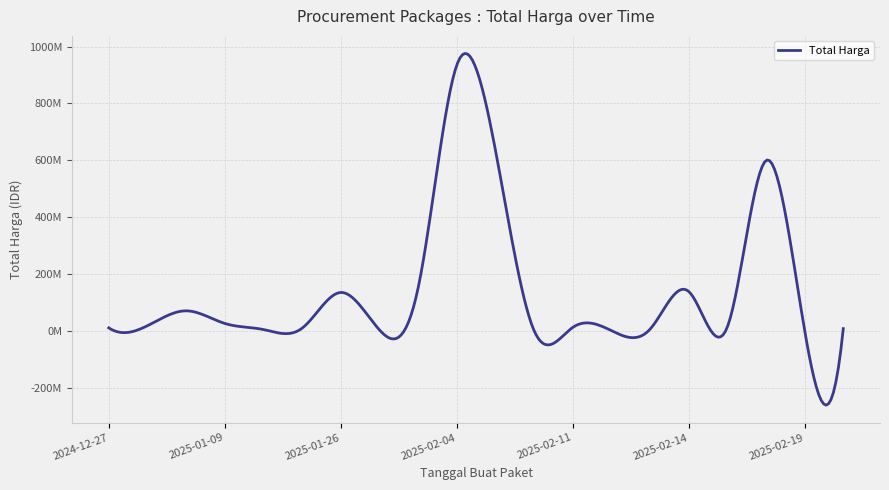

List the labels in order of value, largest first.

2025-02-04, 2025-02-06, 2025-02-18, 2025-01-31, 2025-02-14, 2025-01-26, 2025-01-07, 2025-01-09, 2025-01-01, 2025-02-17, 2025-02-11, 2024-12-27, 2025-01-21, 2025-02-20, 2025-02-13, 2025-01-14, 2025-01-30, 2025-02-19, 2025-02-10, 2025-02-12